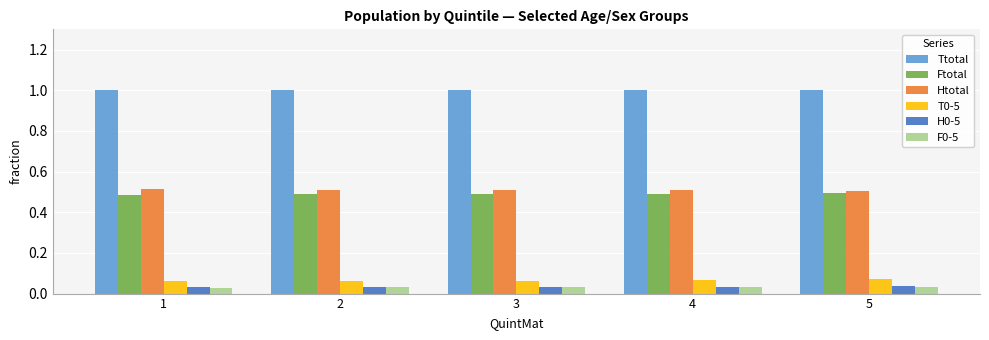

The value of Ftotal at 1 is 0.2. True or false?

False